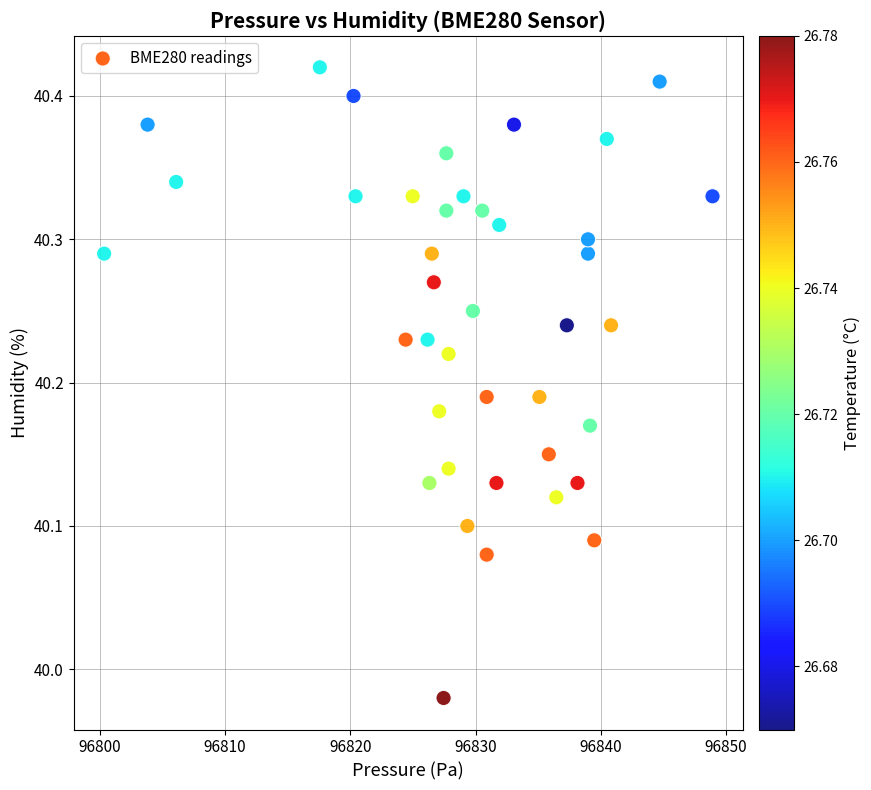

What is the range of Y values (max minus min)?

0.4